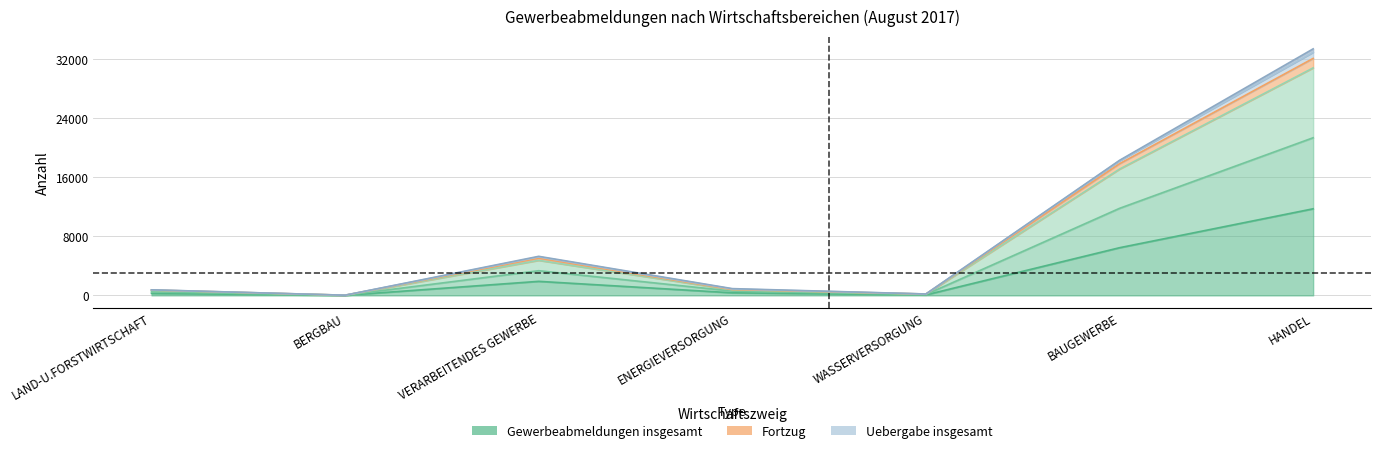

What position from the left is HANDEL?

7